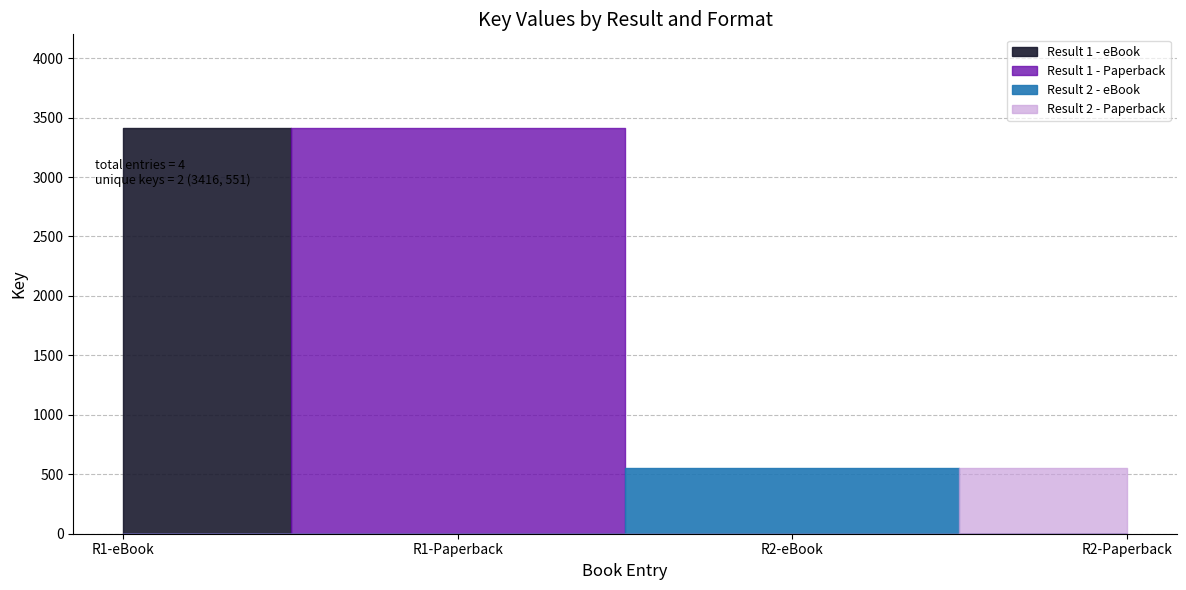

Reading right to left, extract all data points from this chart.

2 (Paperback)=551	2=551	1 (Paperback)=3416	1=3416